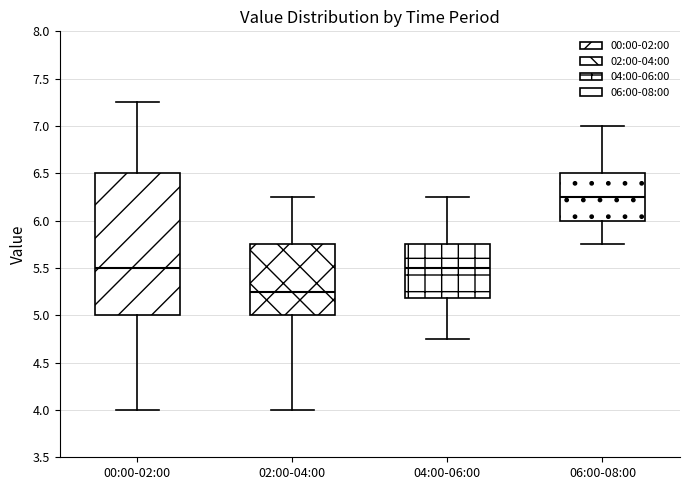

Reading left to right, read every box against the y-axis: the position of its median line, the range the box covers, and the ends of its whiskers. The values are not printed on the chart, so give them approximately, as read against the axis.

00:00-02:00: median 5.50, box 5.00 to 6.50, whiskers 4.00 to 7.25
02:00-04:00: median 5.25, box 5.00 to 5.75, whiskers 4.00 to 6.25
04:00-06:00: median 5.50, box 5.20 to 5.75, whiskers 4.75 to 6.25
06:00-08:00: median 6.25, box 6.00 to 6.50, whiskers 5.75 to 7.00